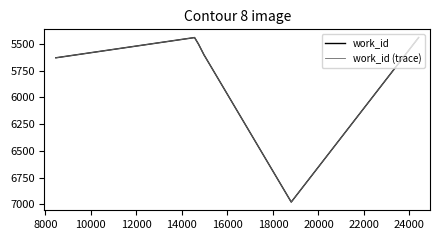

Does the chart display data point markers on the line(s)?

No